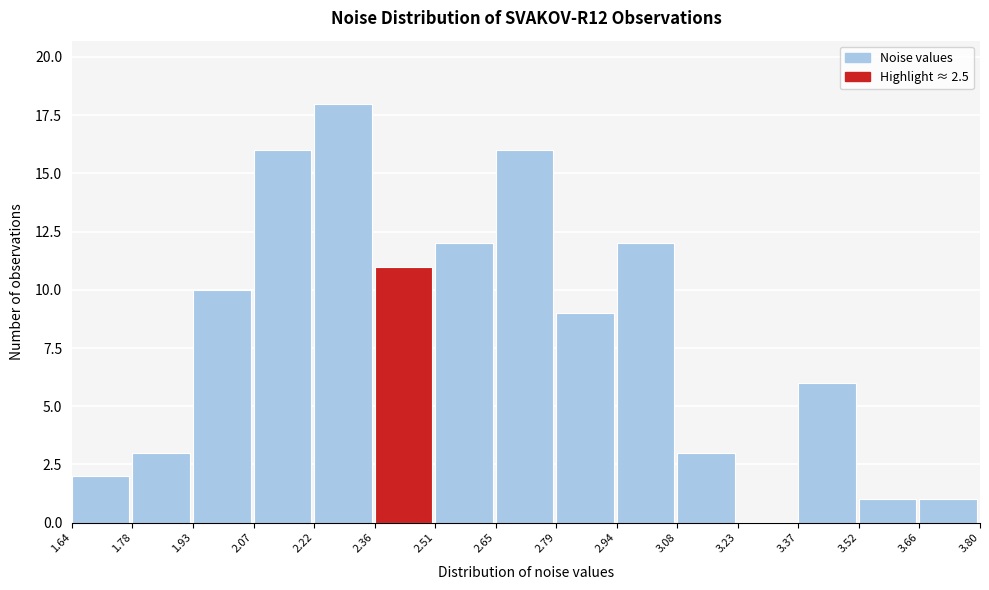

Reading left to right, transcribe this chart: for each bar, give the range it covers on the x-axis and its height. The values are not printed on the chart, so give them approximately, as read against the axis.

1.64 to 1.78: 2
1.78 to 1.93: 3
1.93 to 2.07: 10
2.07 to 2.22: 16
2.22 to 2.36: 18
2.36 to 2.51: 11
2.51 to 2.65: 12
2.65 to 2.79: 16
2.79 to 2.94: 9
2.94 to 3.08: 12
3.08 to 3.23: 3
3.23 to 3.37: 0
3.37 to 3.52: 6
3.52 to 3.66: 1
3.66 to 3.80: 1